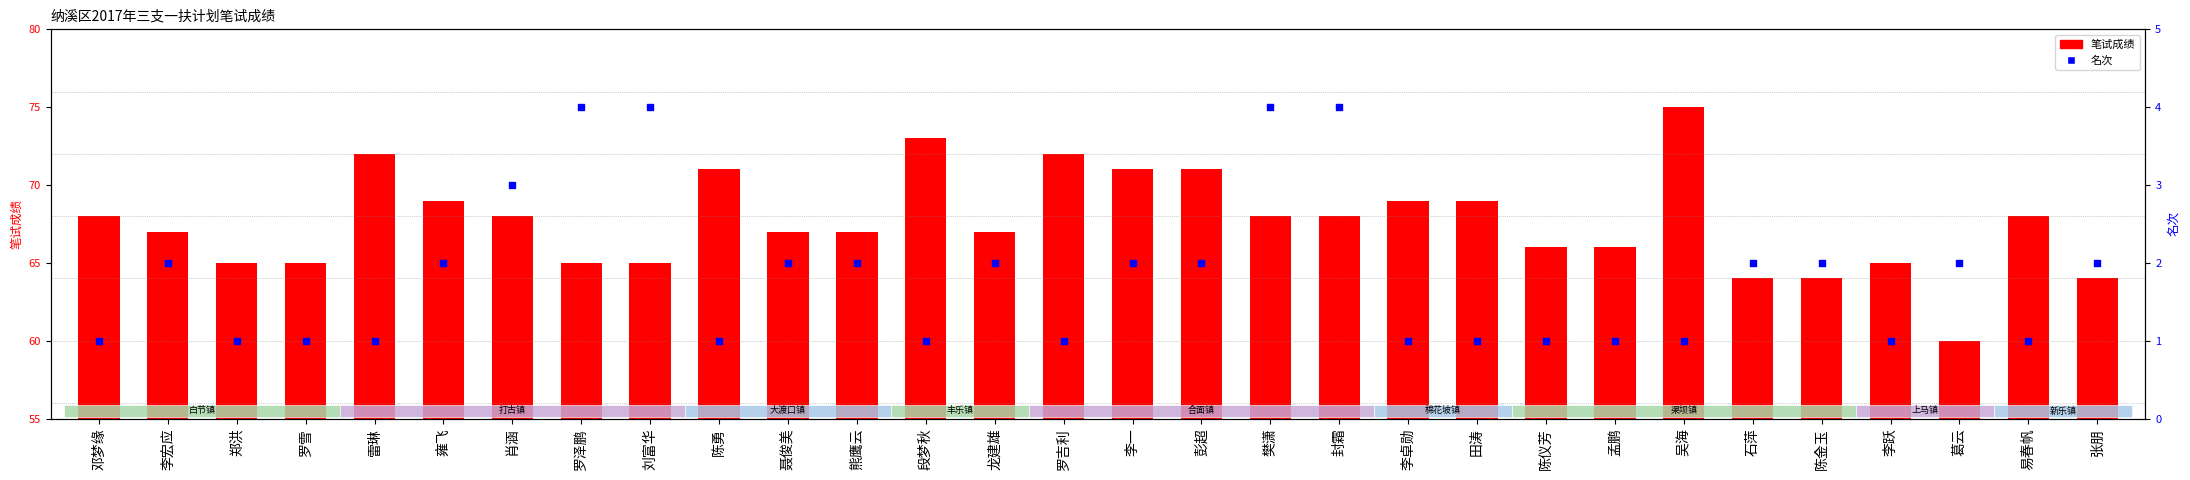

Which series reaches the minimum Y coordinate?

名次